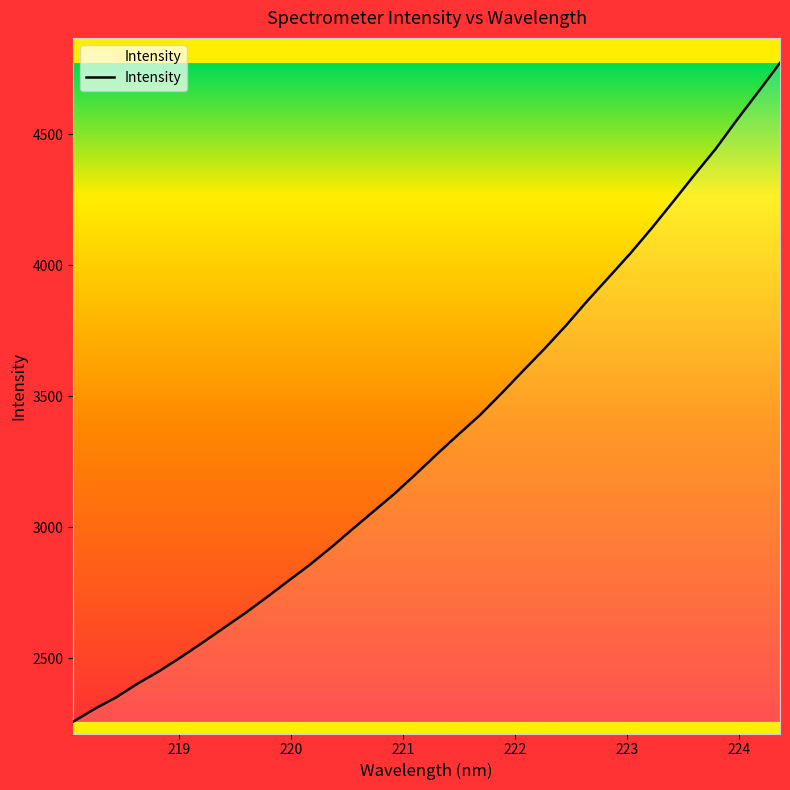

What is the minimum value shown in the chart?

2256.9